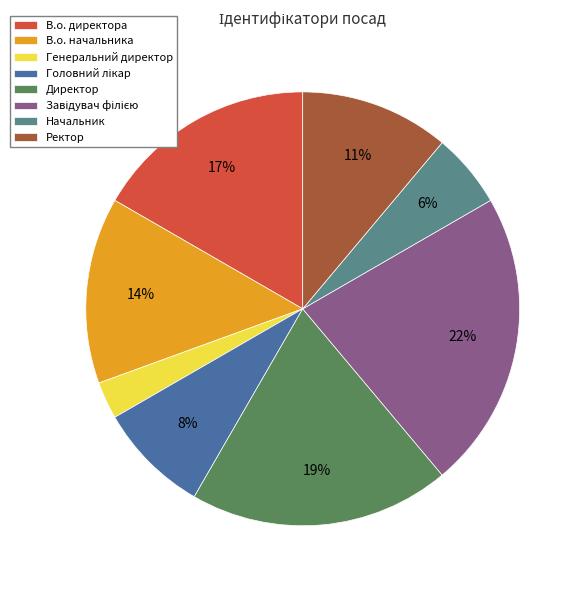

Do В.о. директора and Генеральний директор together represent more than half of the pie?

No